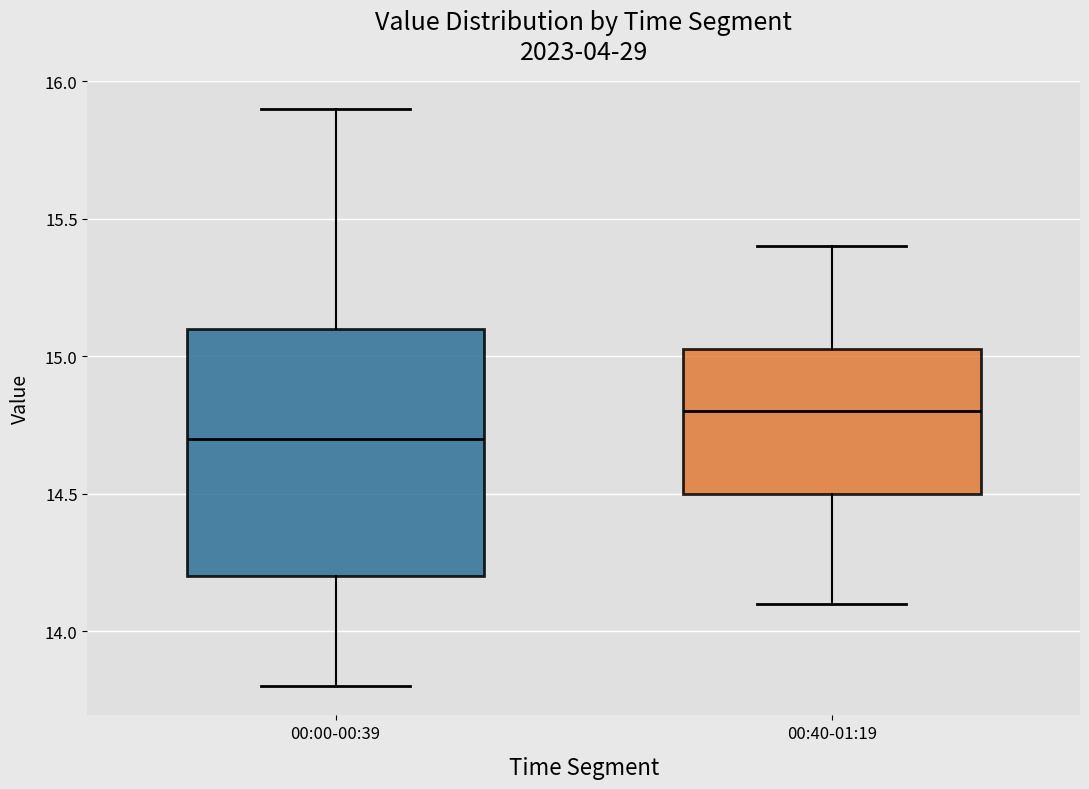

Reading left to right, transcribe this box plot: for each box, give where its median line is, the range the box spans, and where its two whiskers end, as read against the y-axis. The values are not printed on the chart, so give them approximately, as read against the axis.

00:00-00:39: median 14.70, box 14.20 to 15.10, whiskers 13.80 to 15.90
00:40-01:19: median 14.80, box 14.50 to 15.05, whiskers 14.10 to 15.40